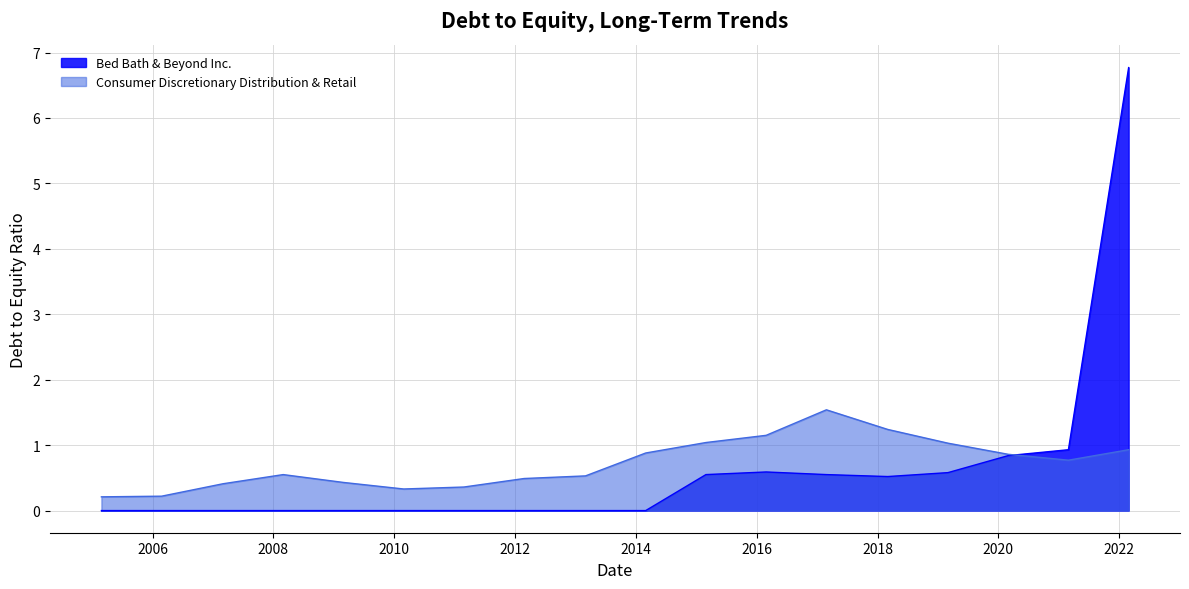

True or false: Bed Bath & Beyond Inc. and Consumer Discretionary Distribution & Retail cross at least once.

True